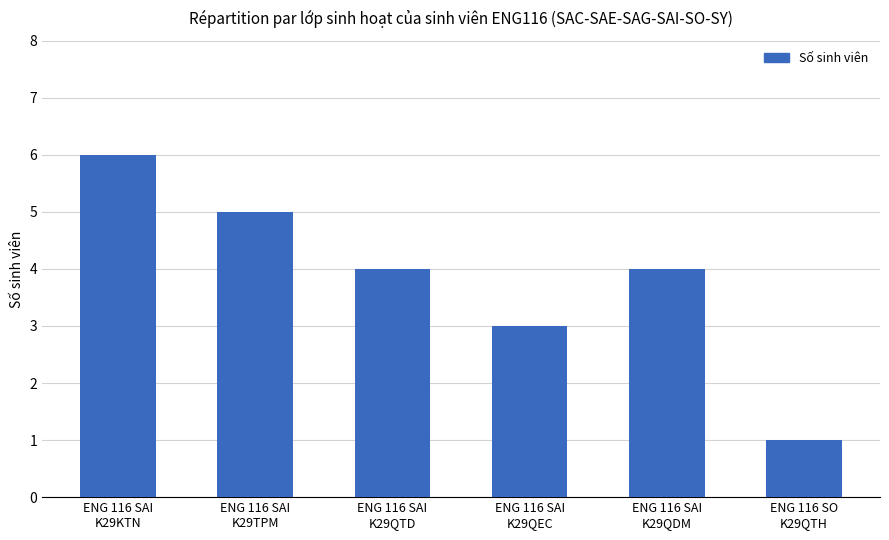

Are the bars horizontal?

No